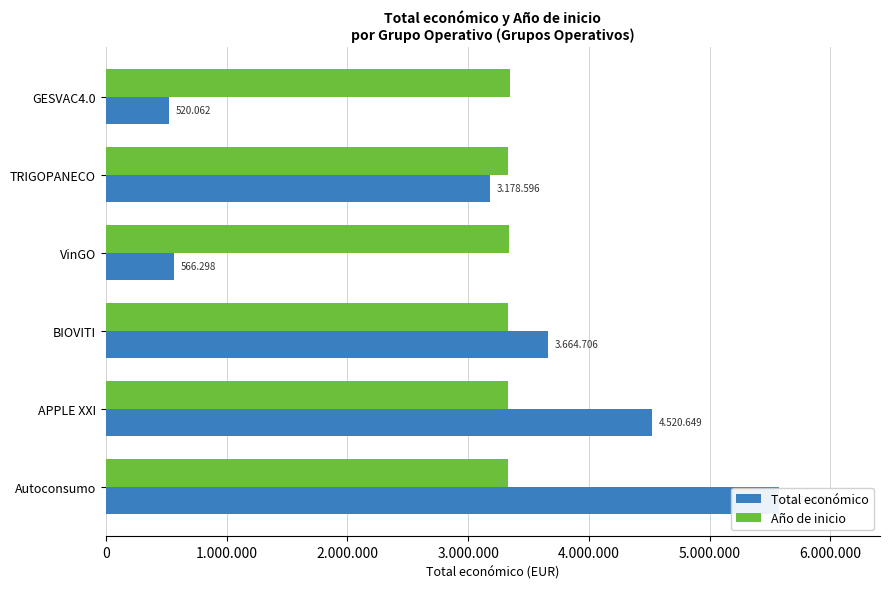

Which series has the widest spread of values?

Total económico